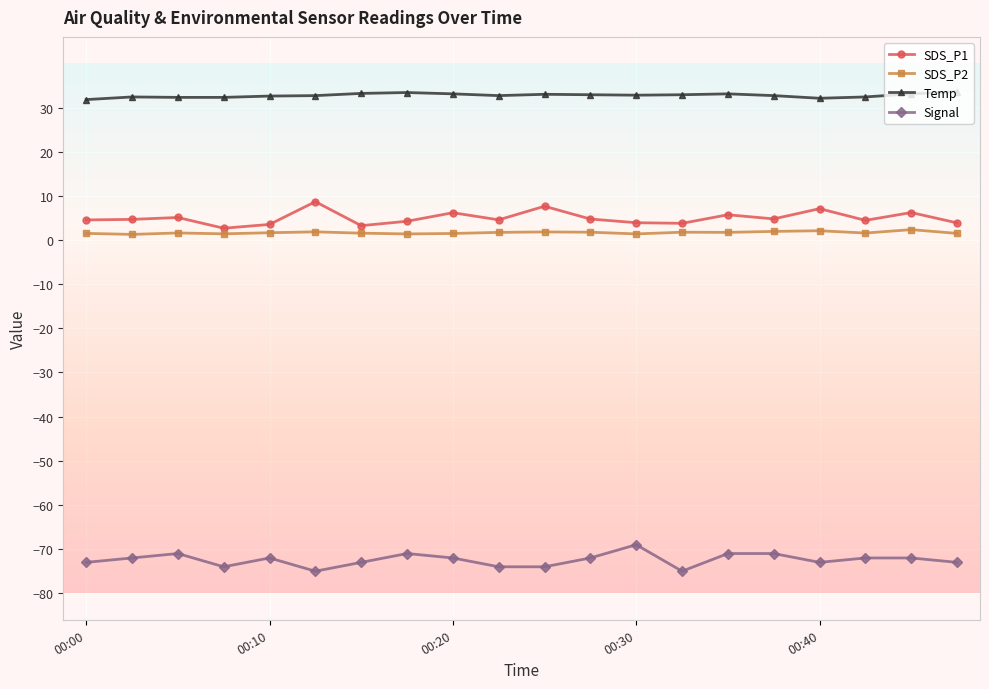

What are all the series names shown in the legend?

SDS_P1, SDS_P2, Temp, Signal